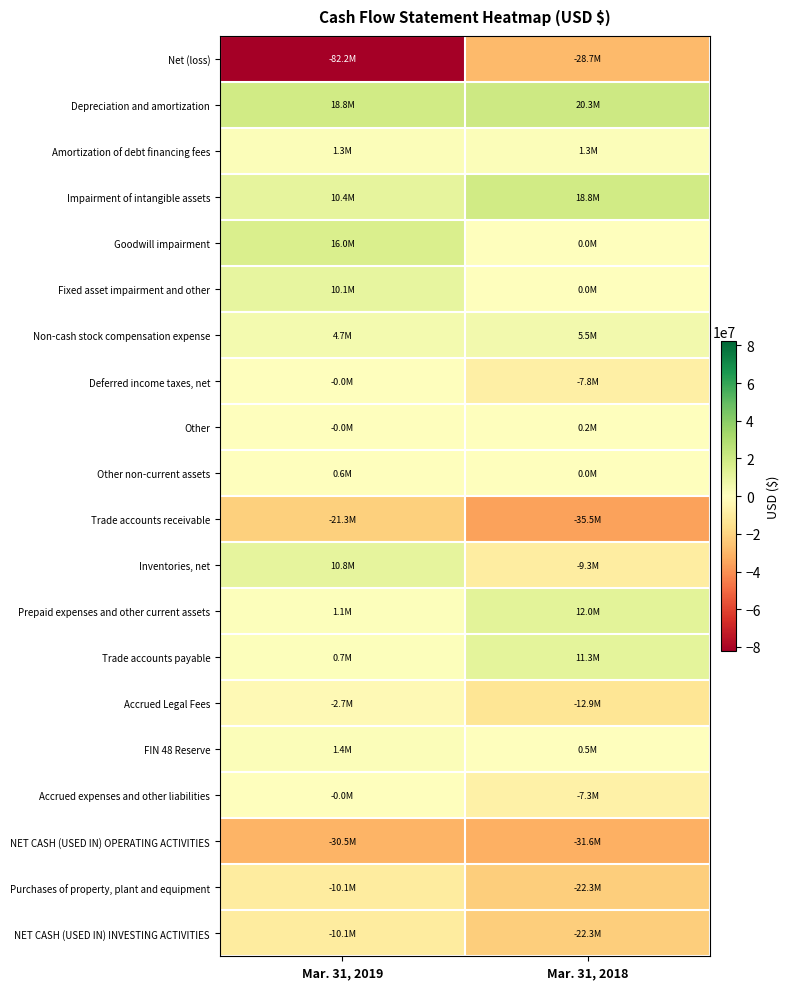

At Mar. 31, 2018, list the series in order from smallest to largest.

Trade accounts receivable, NET CASH (USED IN) OPERATING ACTIVITIES, Net (loss), Purchases of property, plant and equipment, NET CASH (USED IN) INVESTING ACTIVITIES, Accrued Legal Fees, Inventories, net, Deferred income taxes, net, Accrued expenses and other liabilities, Goodwill impairment, Fixed asset impairment and other, Other non-current assets, Other, FIN 48 Reserve, Amortization of debt financing fees, Non-cash stock compensation expense, Trade accounts payable, Prepaid expenses and other current assets, Impairment of intangible assets, Depreciation and amortization